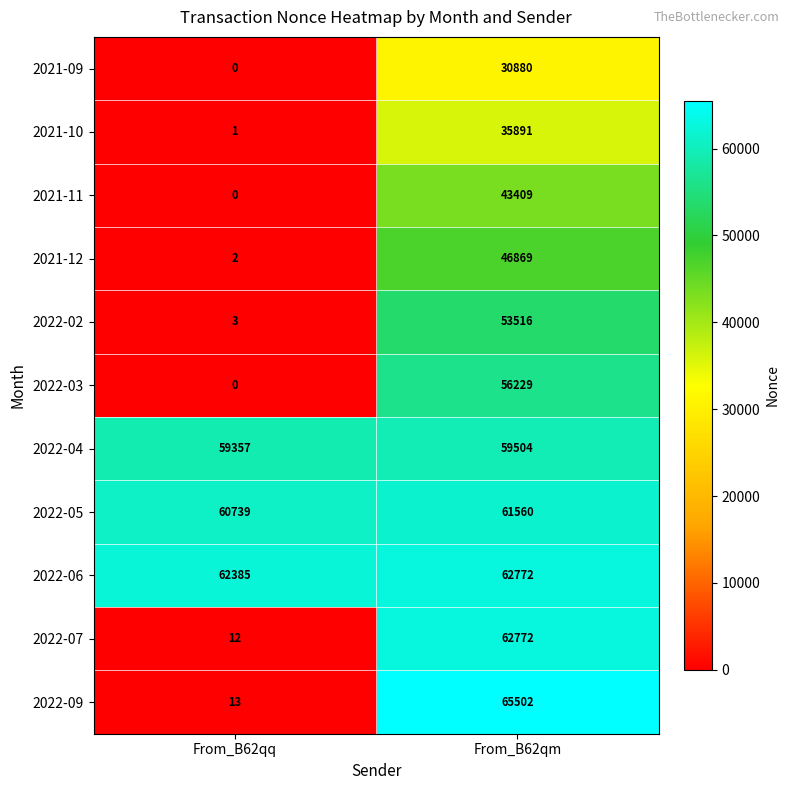

What is the difference between the maximum and minimum values in the 2021-12 series?

46867